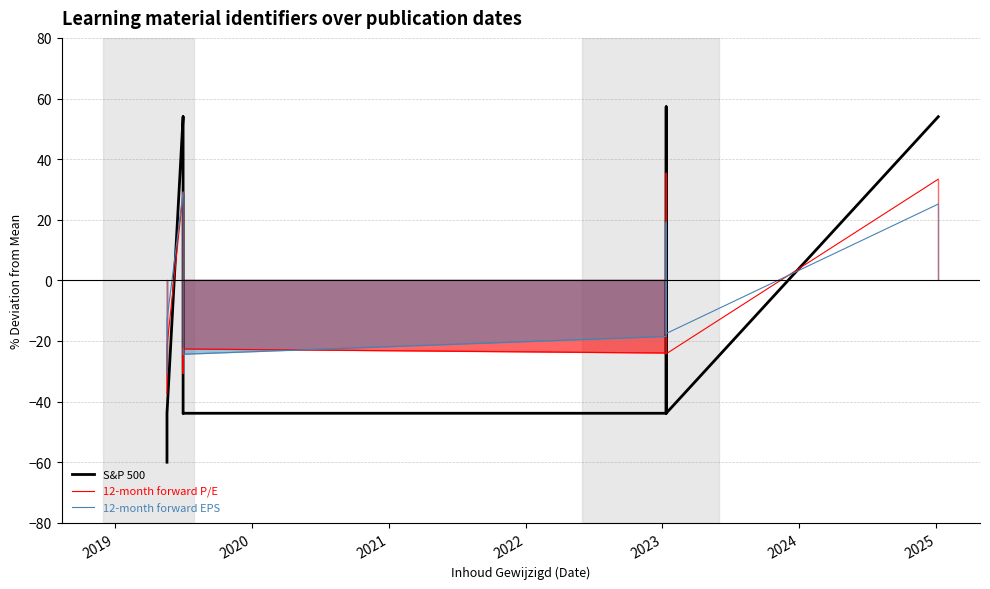

Which series has the largest range (max minus min)?

S&P 500